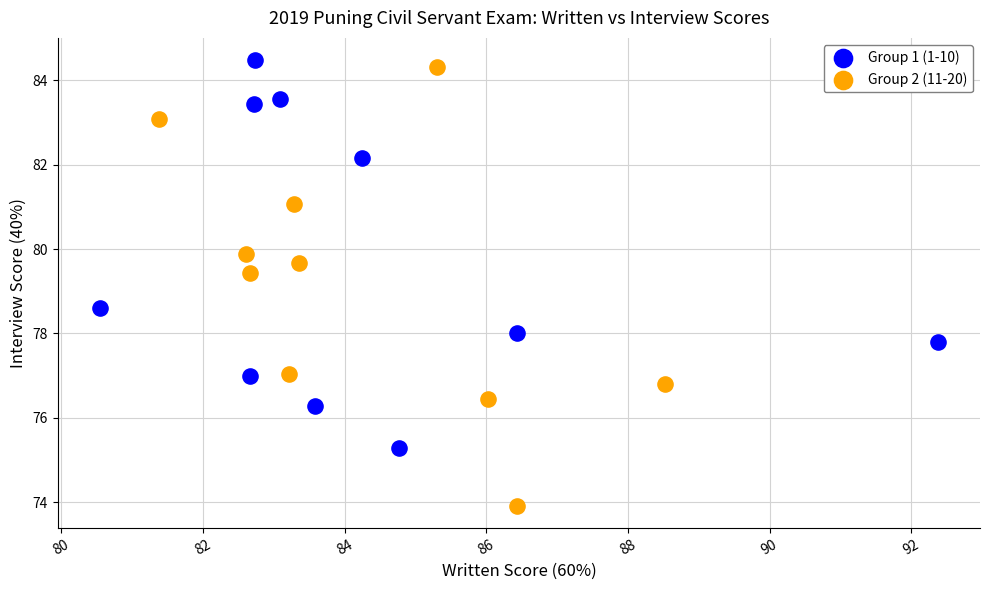

What are all the series names shown in the legend?

Group 1 (1-10), Group 2 (11-20)